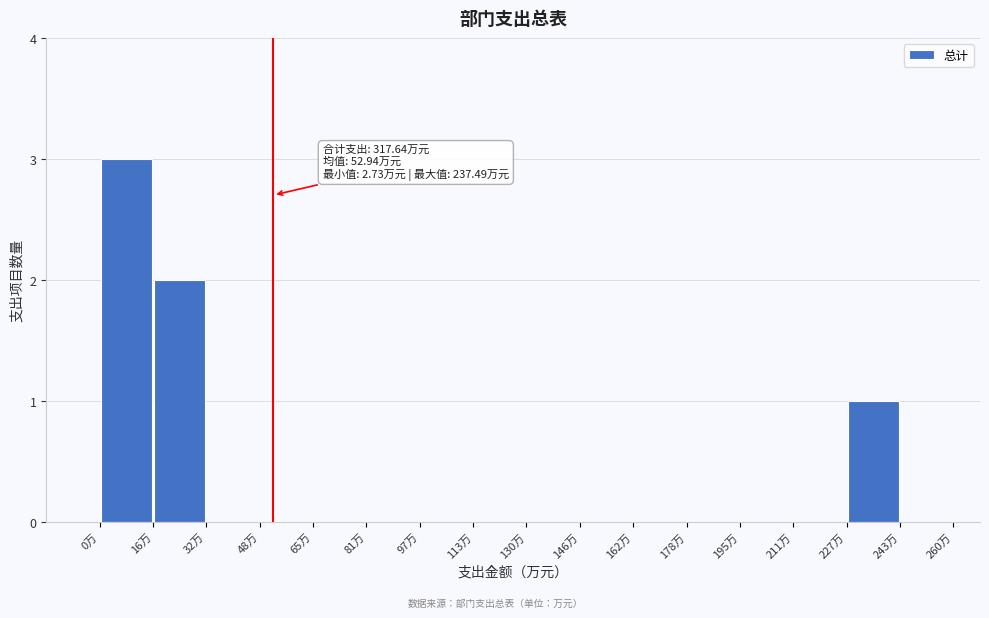

Which range on the x-axis has the tallest bar?

0 to 16